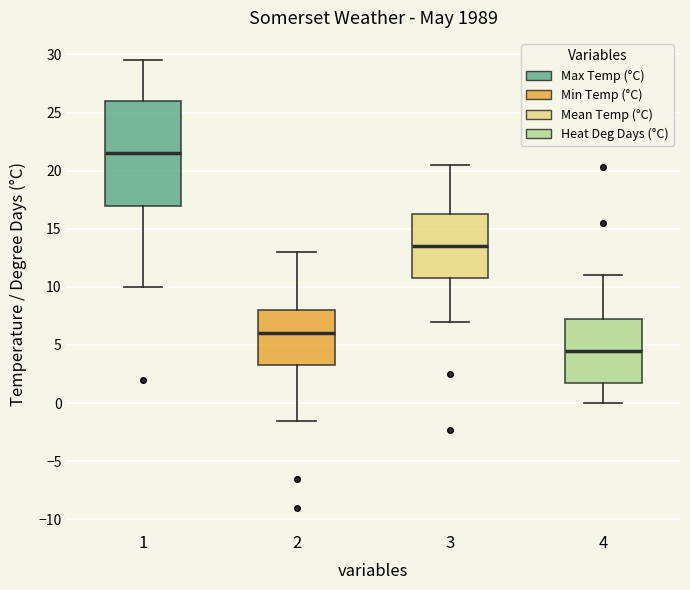

Which box has the highest median line?

1